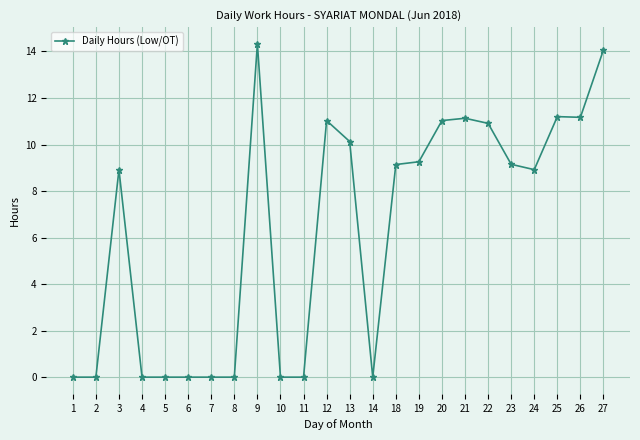

What is the maximum value shown in the chart?

14.3